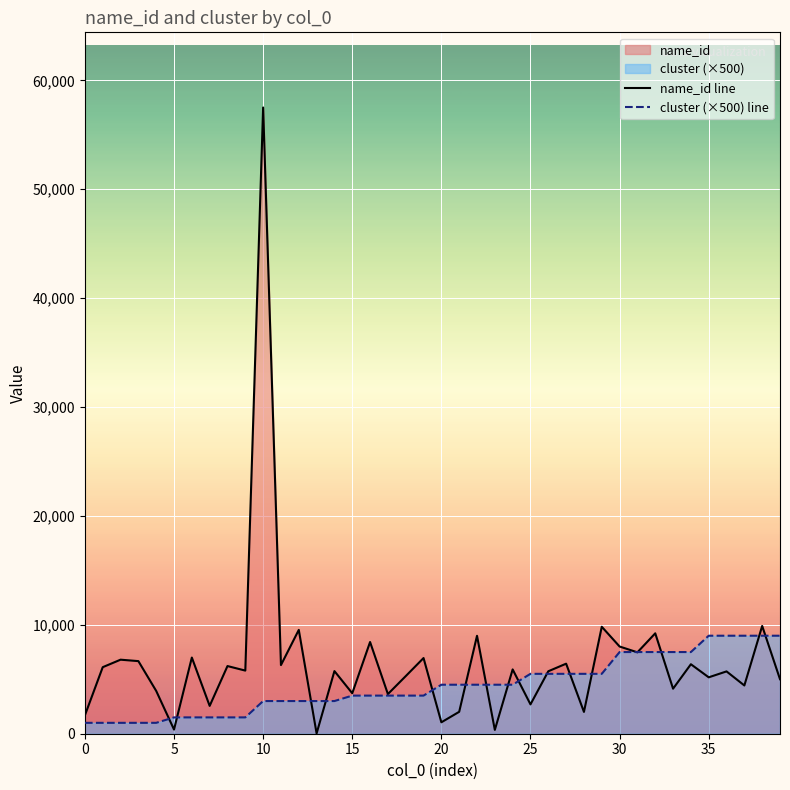

Is the value of name_id line at 20 greater than the value of cluster (×500) line at 14?

Yes